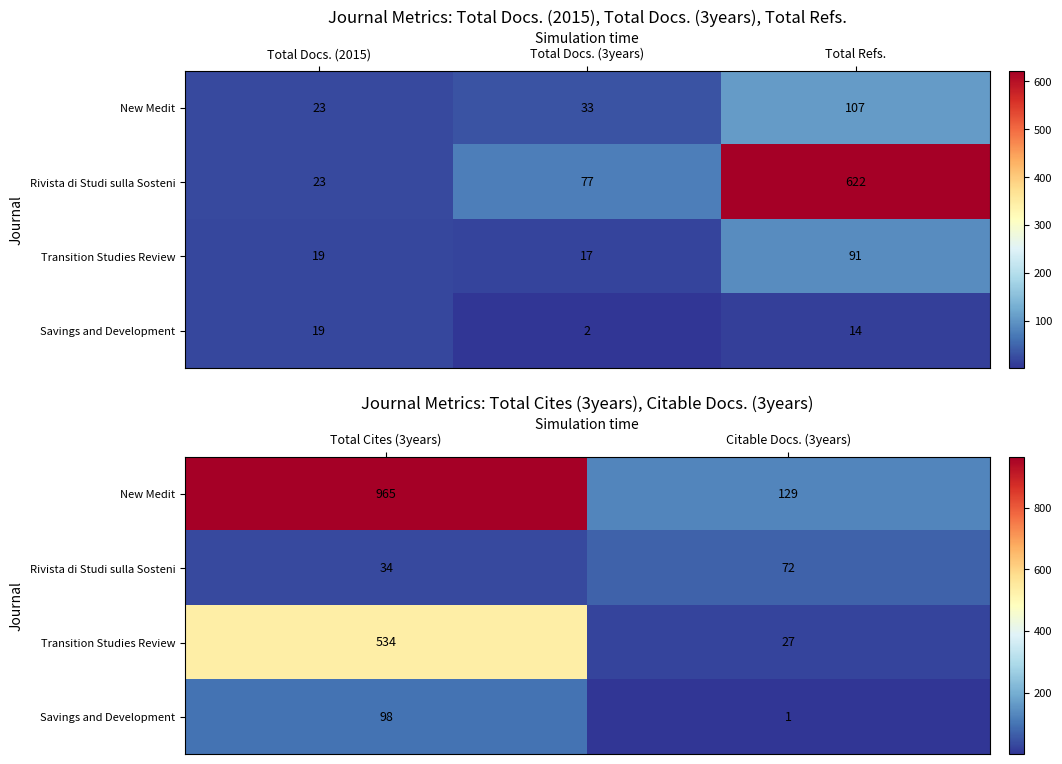

At how many categories does at least one series exceed 388?

1